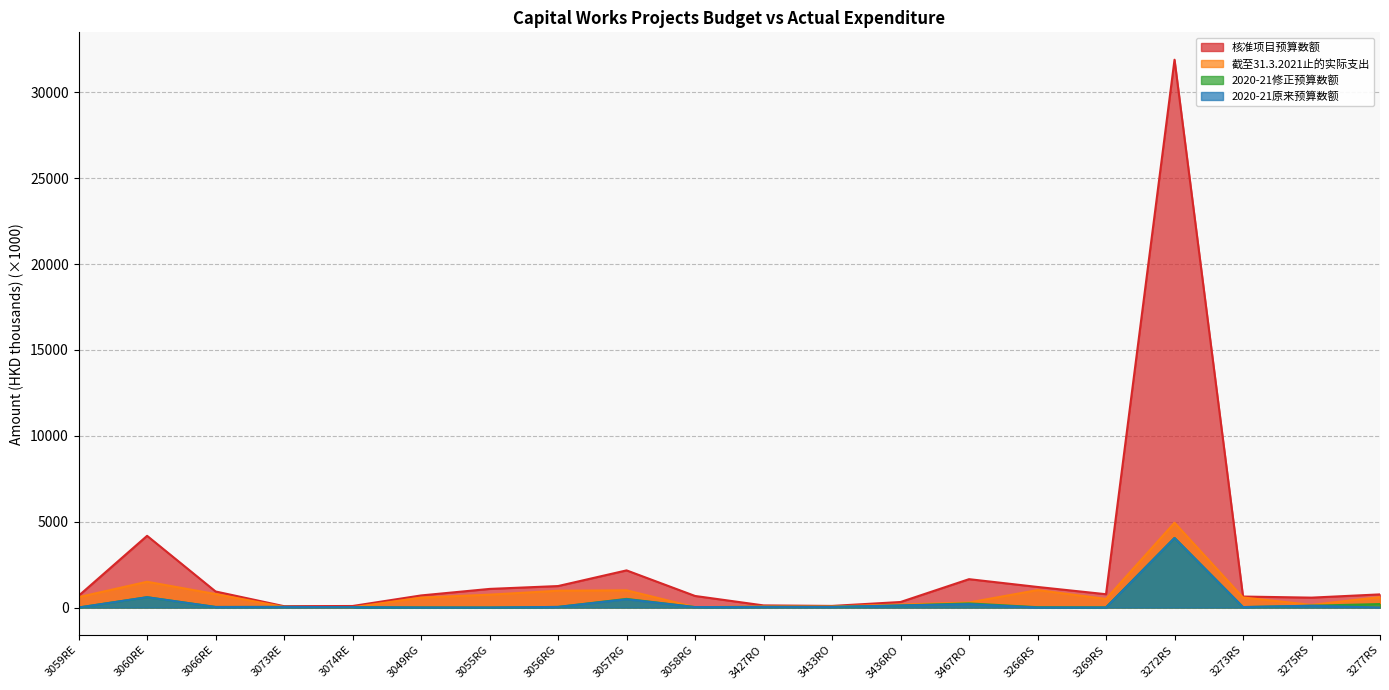

True or false: 核准项目预算数额 and 截至31.3.2021止的实际支出 intersect in this chart.

False